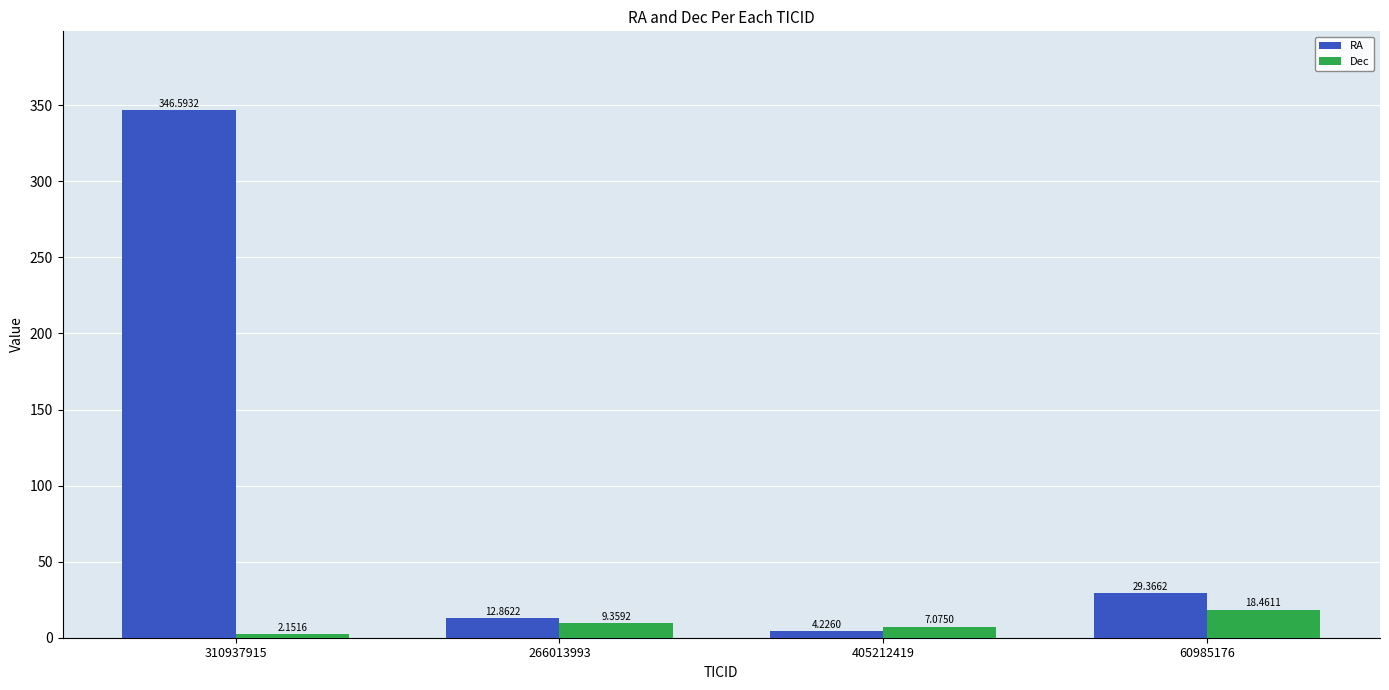

Is the value of Dec at 60985176 greater than the value of RA at 310937915?

No